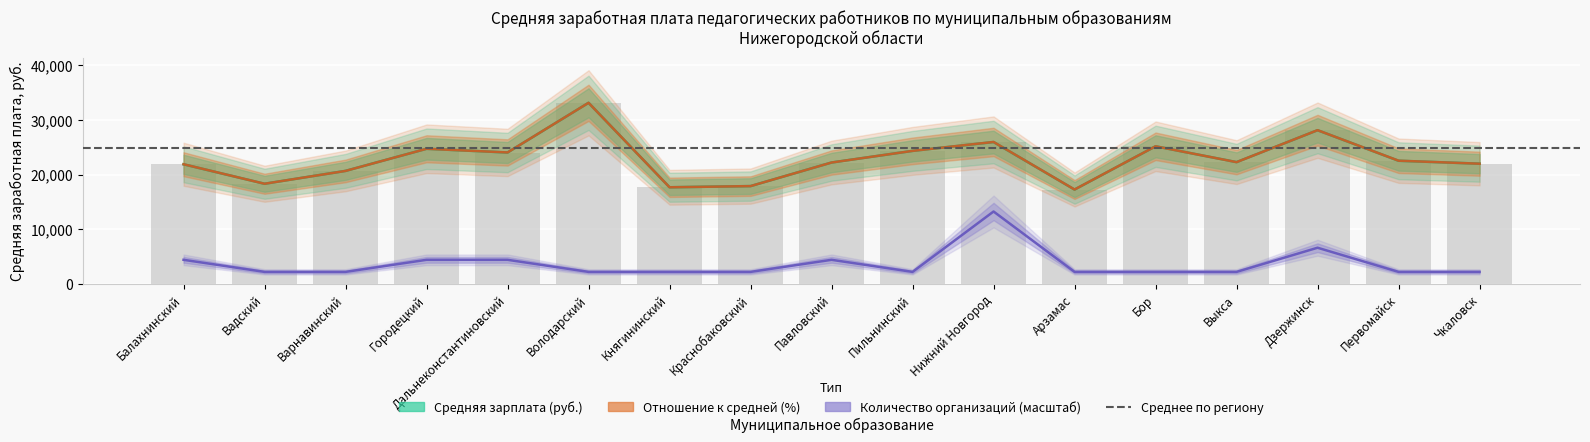

What value does the Количество организаций series have at Дальнеконстантиновский?

4421.1